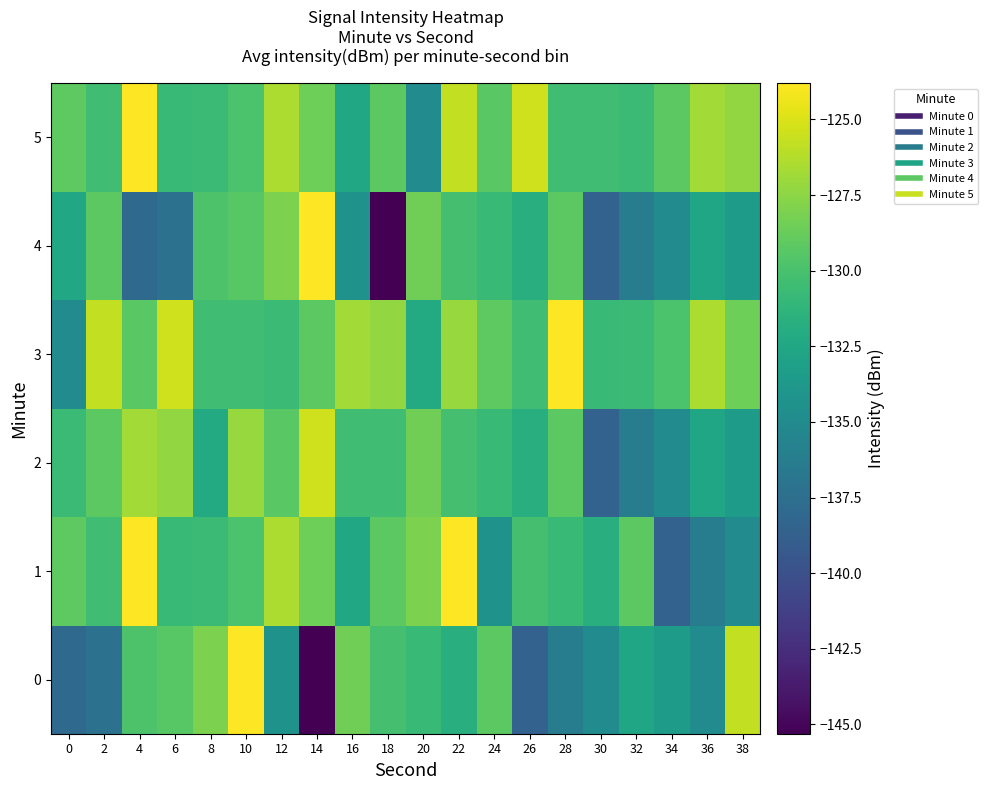

Reading left to right, list all the values displayed in this chart.

0: 0=-137.9	2=-137.3	4=-129.8	6=-129.4	8=-128.0	10=-123.9	12=-134.2	14=-145.3	16=-128.5	18=-130.1	20=-130.8	22=-131.8	24=-129.2	26=-138.5	28=-136.3	30=-134.9	32=-132.5	34=-133.4	36=-134.9	38=-125.7
1: 0=-129.1	2=-130.4	4=-123.8	6=-130.8	8=-130.7	10=-129.9	12=-126.5	14=-128.6	16=-132.5	18=-129.3	20=-128.0	22=-123.9	24=-134.2	26=-130.1	28=-130.8	30=-131.8	32=-129.2	34=-138.5	36=-136.3	38=-134.9
2: 0=-130.6	2=-129.2	4=-126.7	6=-127.3	8=-132.2	10=-127.1	12=-129.3	14=-125.3	16=-130.4	18=-130.4	20=-128.5	22=-130.1	24=-130.8	26=-131.8	28=-129.2	30=-138.5	32=-136.3	34=-134.9	36=-132.5	38=-133.4
3: 0=-134.9	2=-125.7	4=-129.3	6=-125.3	8=-130.4	10=-130.4	12=-130.6	14=-129.2	16=-126.7	18=-127.3	20=-132.2	22=-127.1	24=-129.1	26=-130.4	28=-123.8	30=-130.8	32=-130.7	34=-129.9	36=-126.5	38=-128.6
4: 0=-132.5	2=-129.3	4=-137.9	6=-137.3	8=-129.8	10=-129.4	12=-128.0	14=-123.9	16=-134.2	18=-145.3	20=-128.5	22=-130.1	24=-130.8	26=-131.8	28=-129.2	30=-138.5	32=-136.3	34=-134.9	36=-132.5	38=-133.4
5: 0=-129.1	2=-130.4	4=-123.8	6=-130.8	8=-130.7	10=-129.9	12=-126.5	14=-128.6	16=-132.5	18=-129.3	20=-134.9	22=-125.7	24=-129.3	26=-125.3	28=-130.4	30=-130.4	32=-130.6	34=-129.2	36=-126.7	38=-127.3